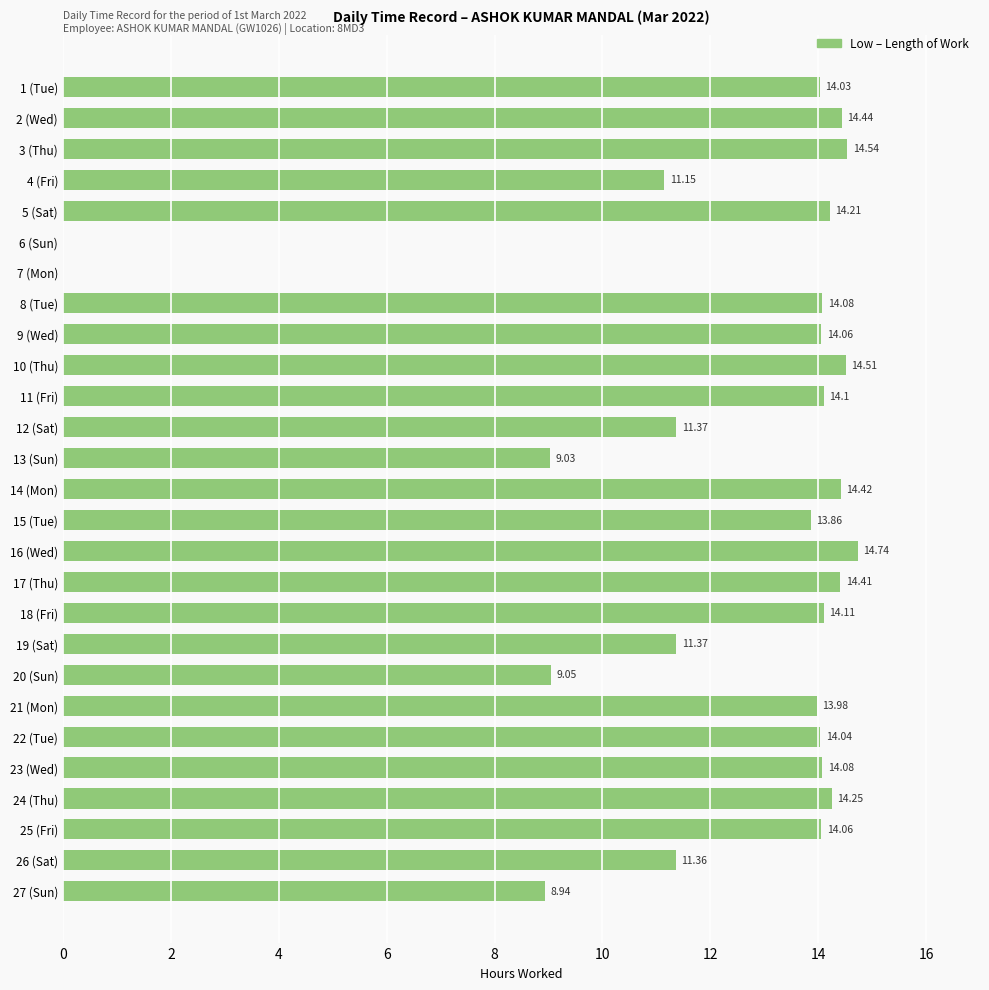

What is the sum of the values at 10 (Thu) and 15 (Tue)?

28.4